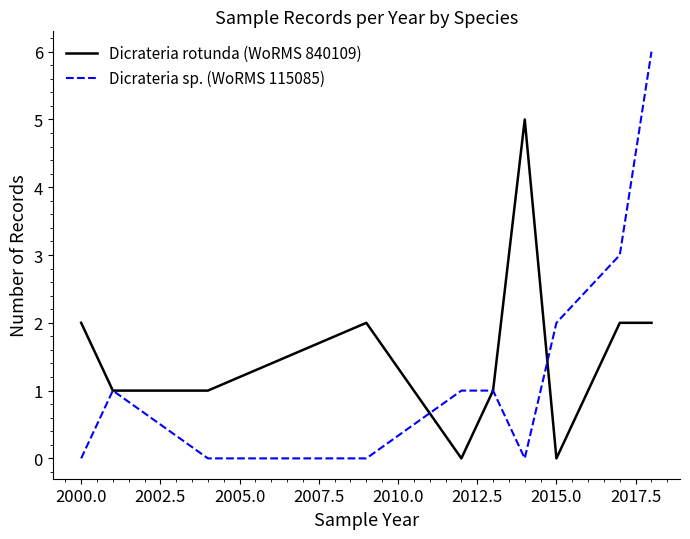

Reading left to right, extract all data points from this chart.

Dicrateria rotunda (WoRMS 840109): 2	1	1	2	0	1	5	0	2	2
Dicrateria sp. (WoRMS 115085): 0	1	0	0	1	1	0	2	3	6